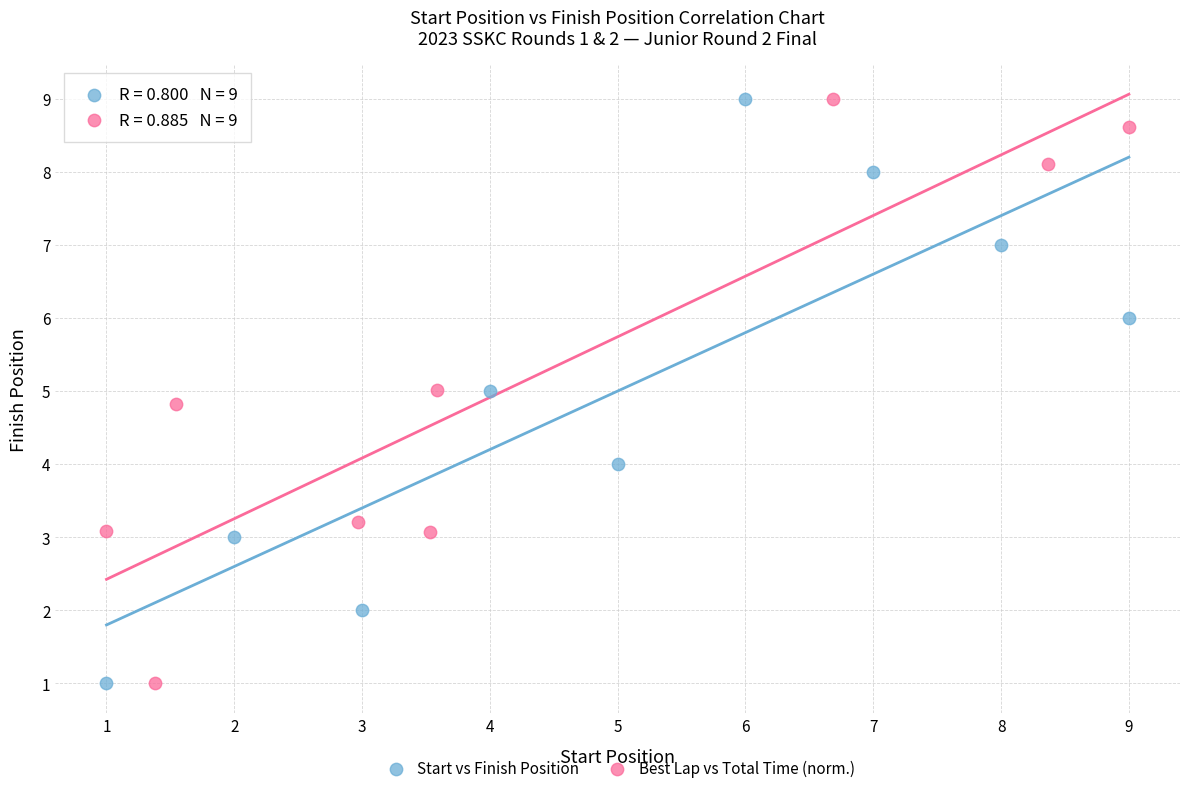

What are all the series names shown in the legend?

Start vs Finish Position, Best Lap vs Total Time (norm.)